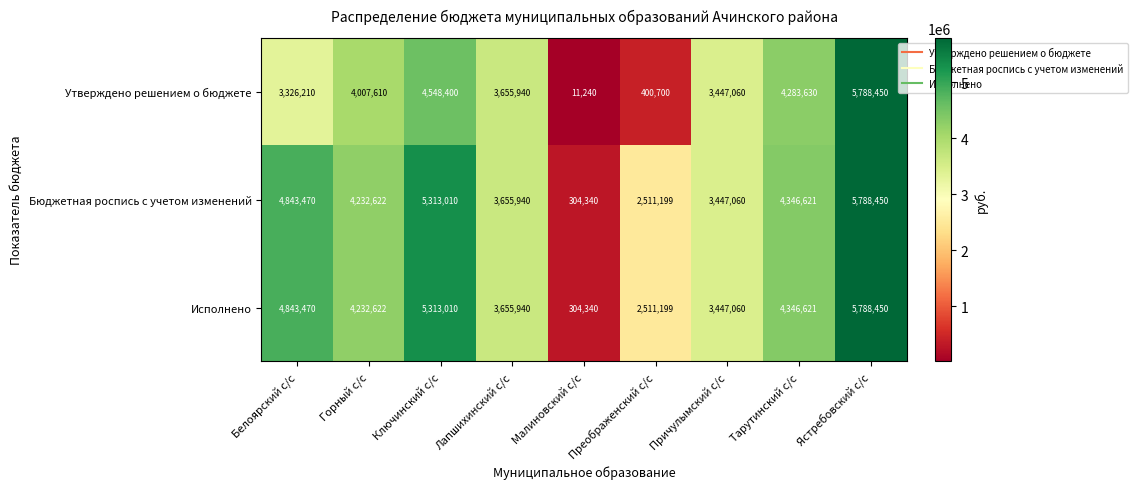

Is it true that Бюджетная роспись с учетом изменений equals 1253157 at Горный с/с?

False